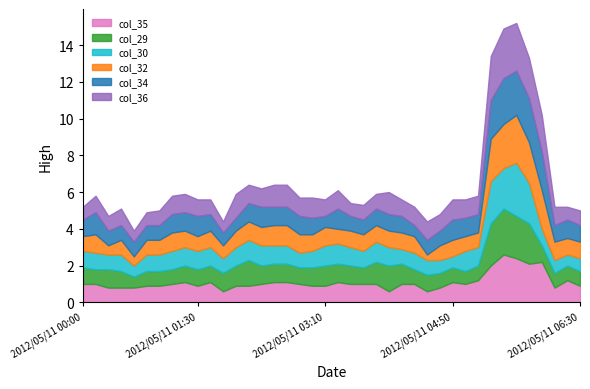

The value of col_34 at 2012/05/11 05:40 is 3.4. True or false?

False